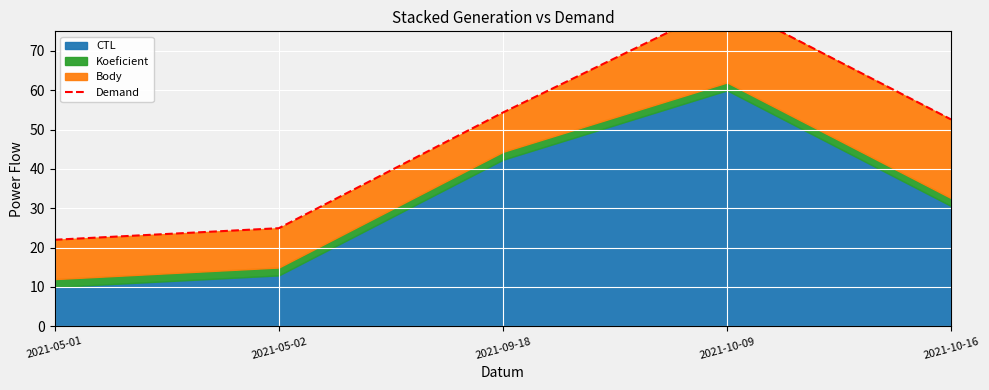

What is the smallest value displayed?

22.0